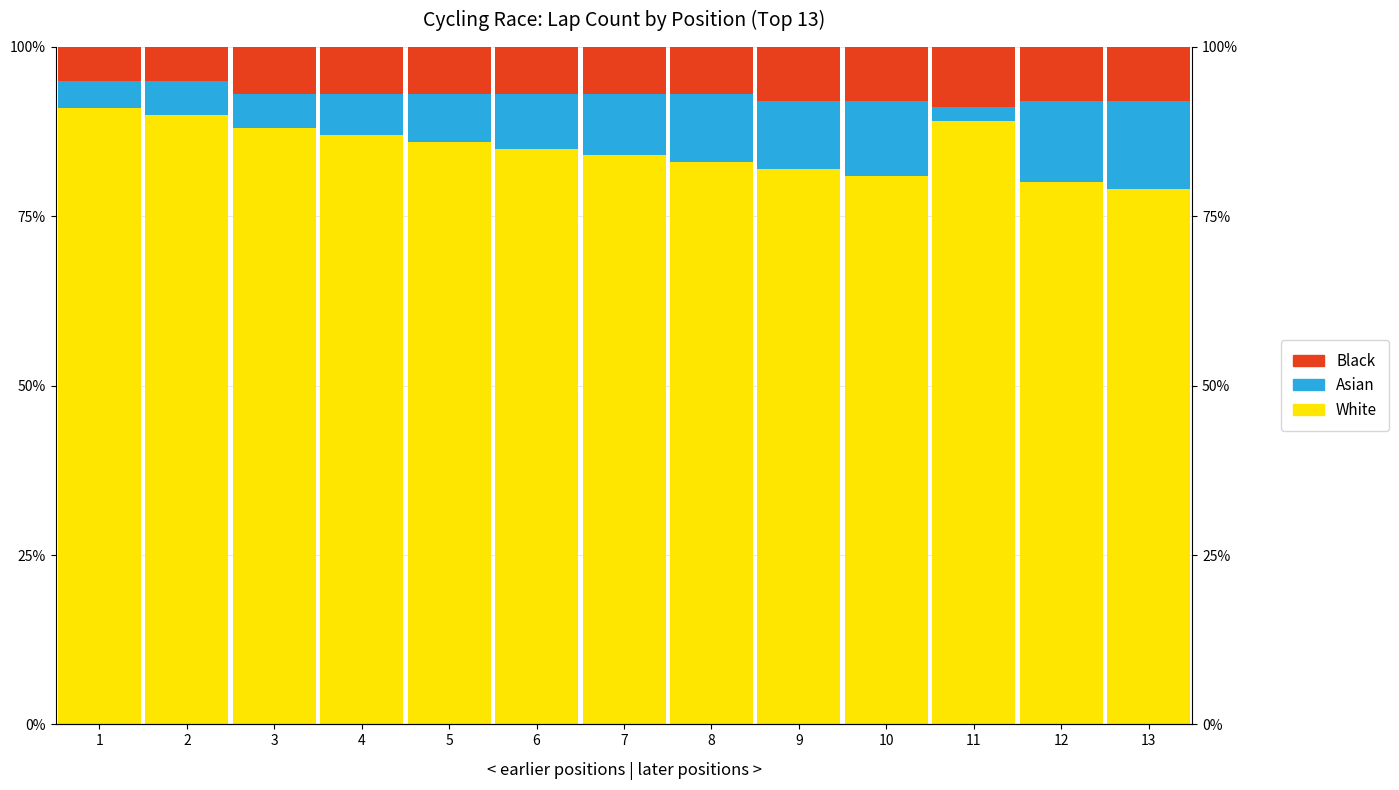

Does the chart contain any negative values?

No